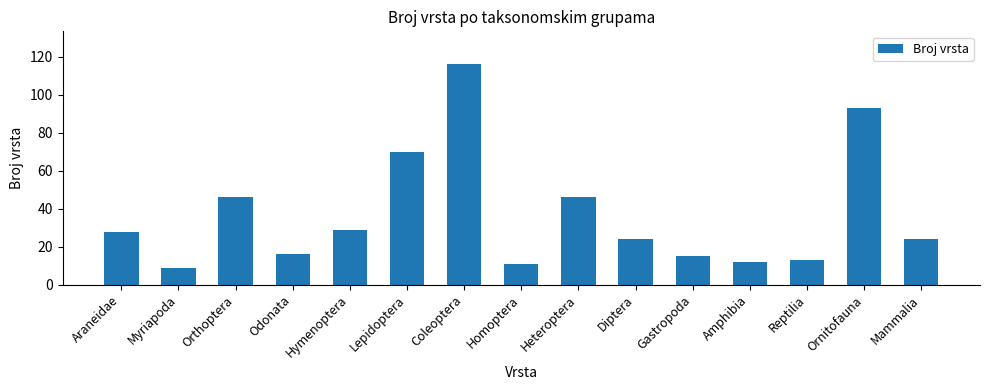

What is the label of the 4th bar from the left?

Odonata